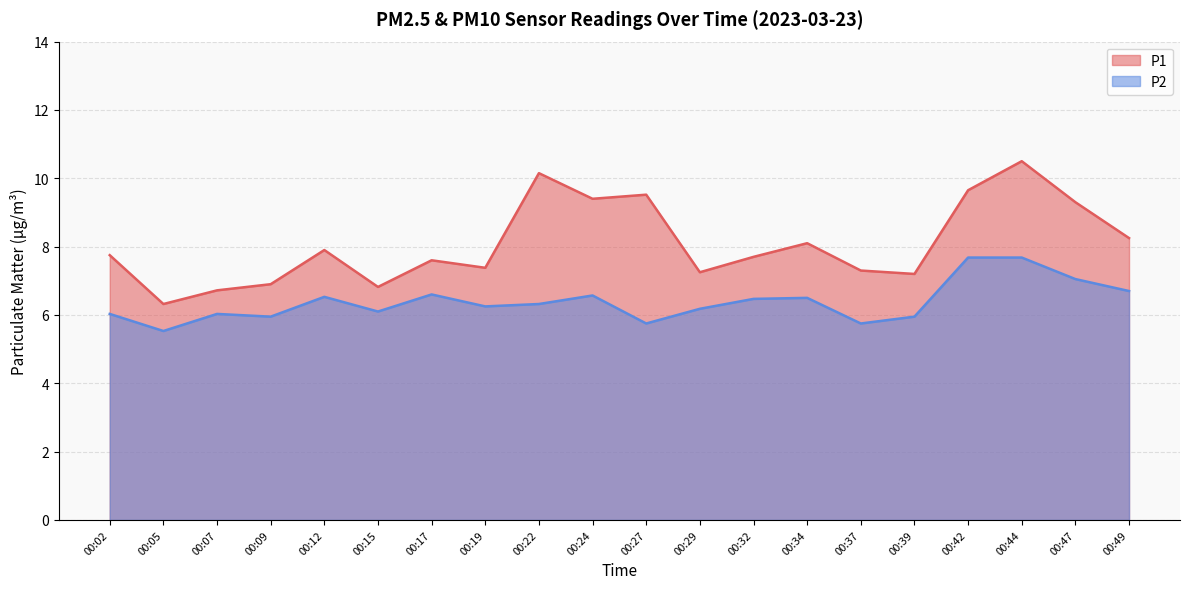

What is the difference between the maximum and minimum values in the P1 series?

4.2